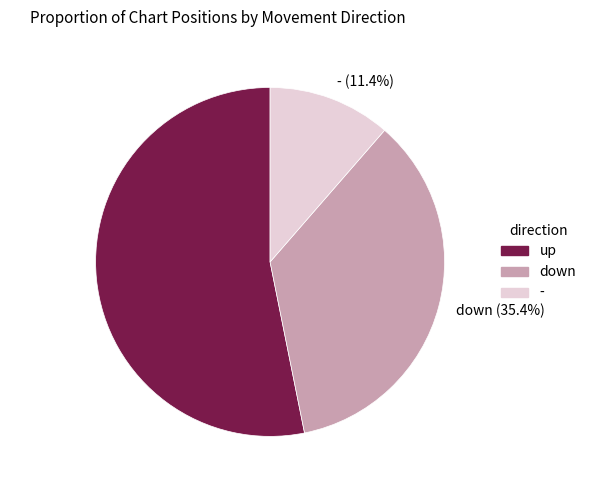

Which slice represents more than half of the pie?

up